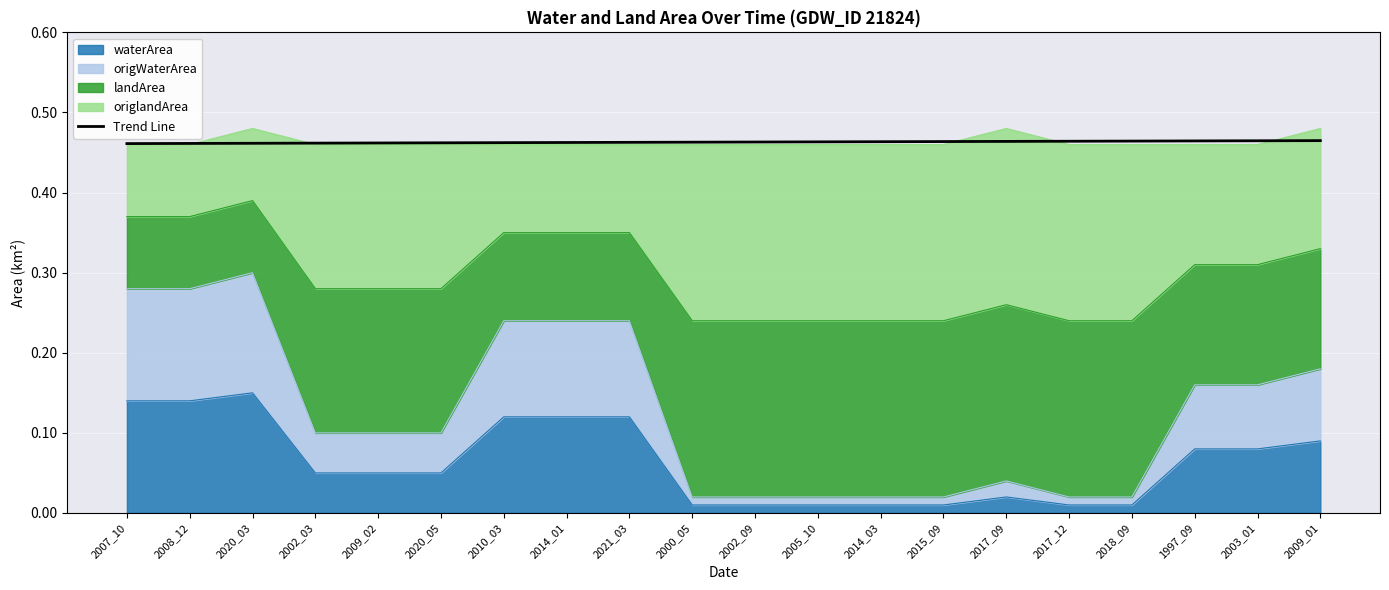

Reading right to left, list all the values displayed in this chart.

2009_01=0.5	2003_01=0.5	1997_09=0.5	2018_09=0.5	2017_12=0.5	2017_09=0.5	2015_09=0.5	2014_03=0.5	2005_10=0.5	2002_09=0.5	2000_05=0.5	2021_03=0.5	2014_01=0.5	2010_03=0.5	2020_05=0.5	2009_02=0.5	2002_03=0.5	2020_03=0.5	2008_12=0.5	2007_10=0.5